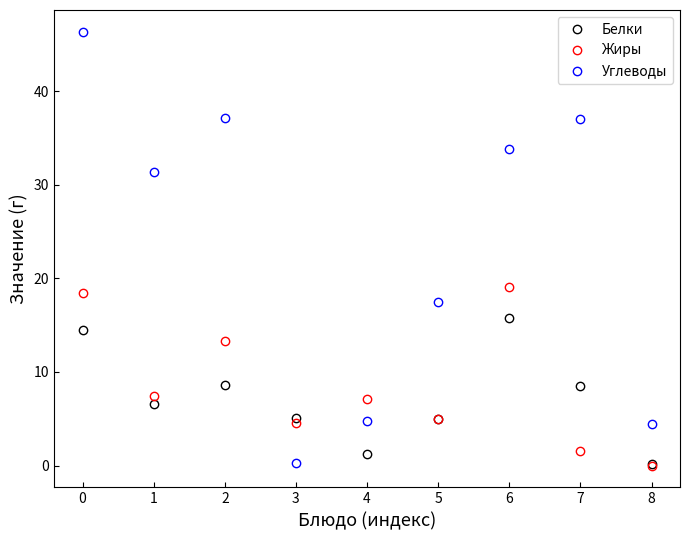

True or false: Белки and Жиры intersect in this chart.

True